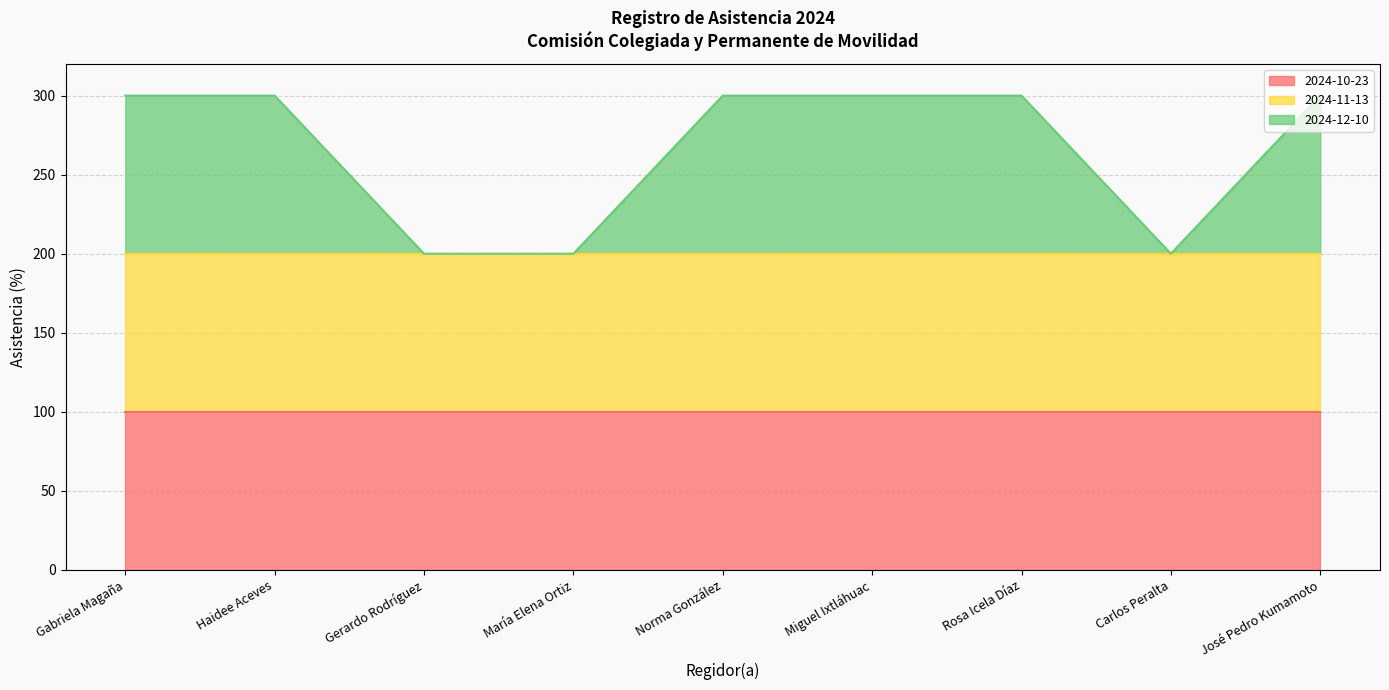

True or false: 2024-10-23 and 2024-12-10 intersect in this chart.

False